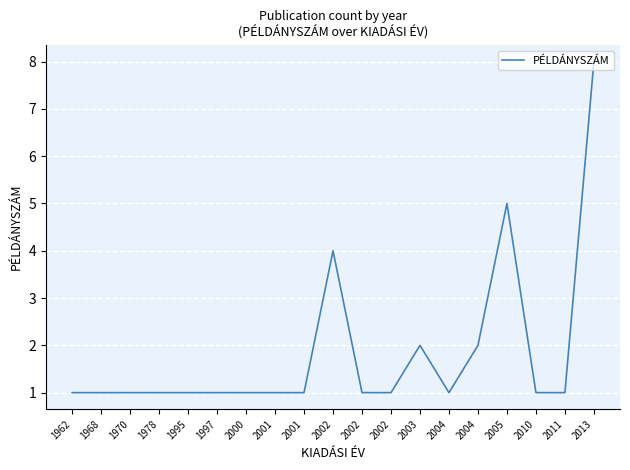

How many lines are shown in the chart?

1